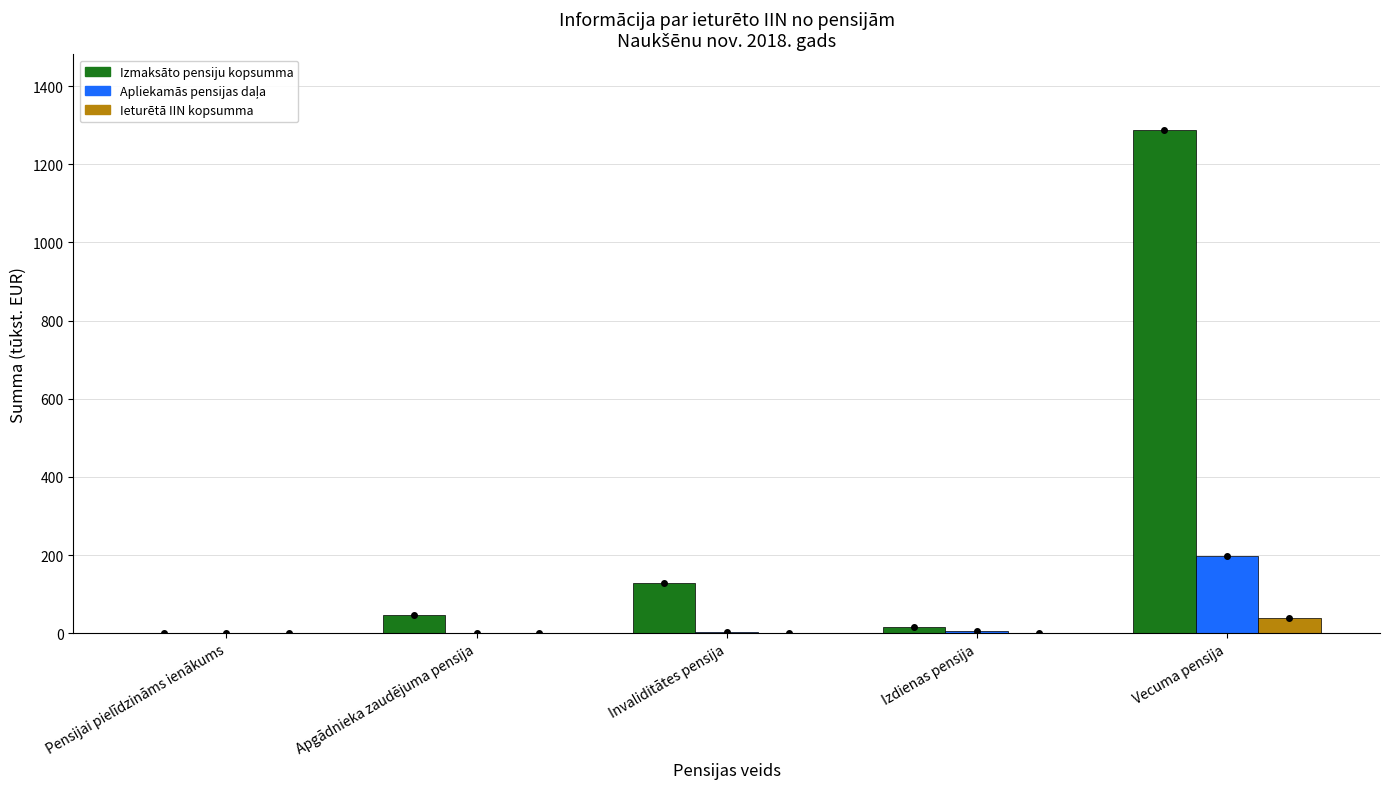

At which category does the chart reach its peak across all series?

Vecuma pensija